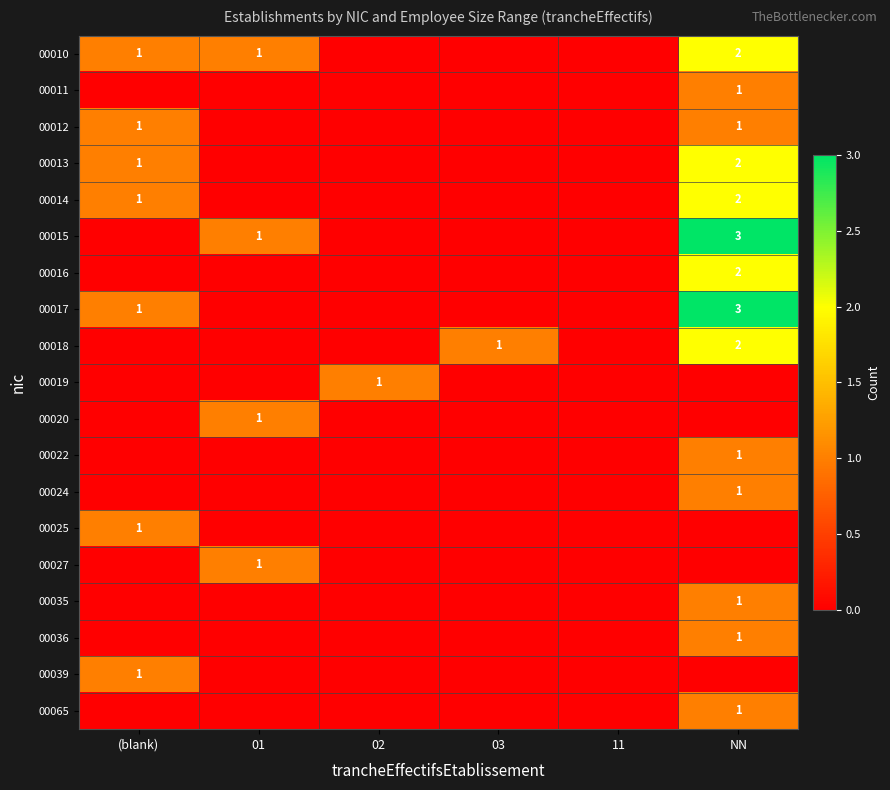

Is it true that 00022 equals 0 at (blank)?

False